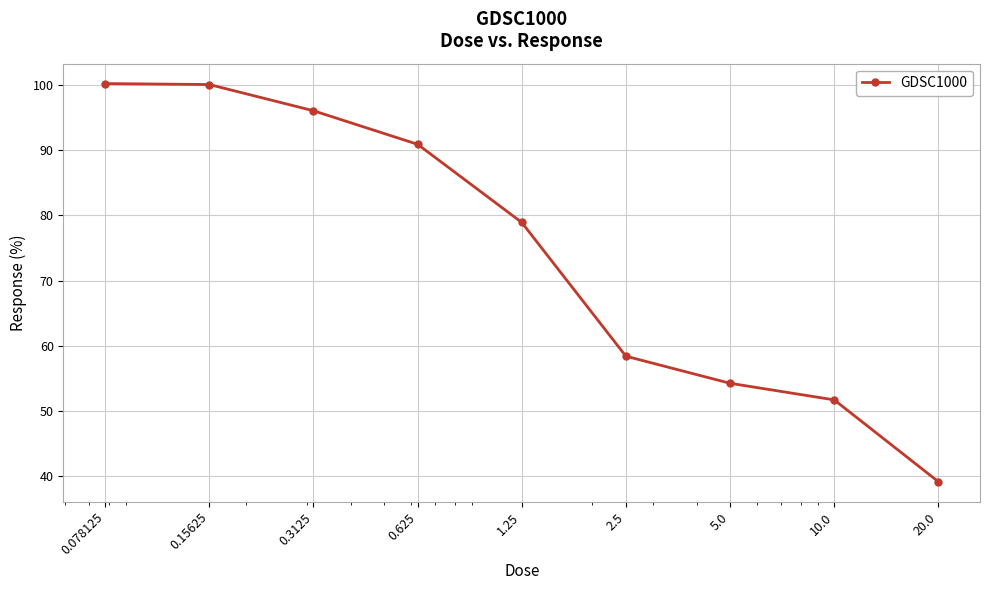

How many data points does each series have?

9